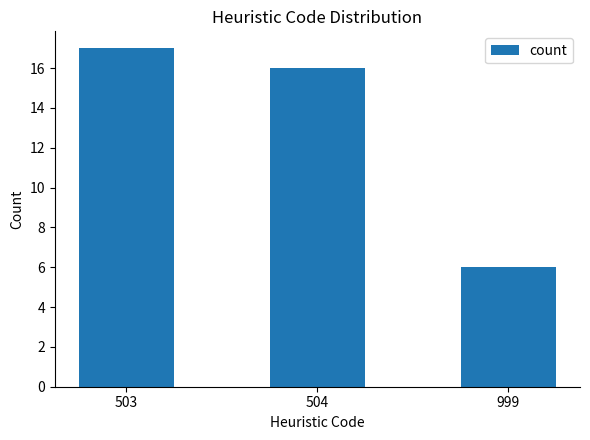

What is the average value?

13